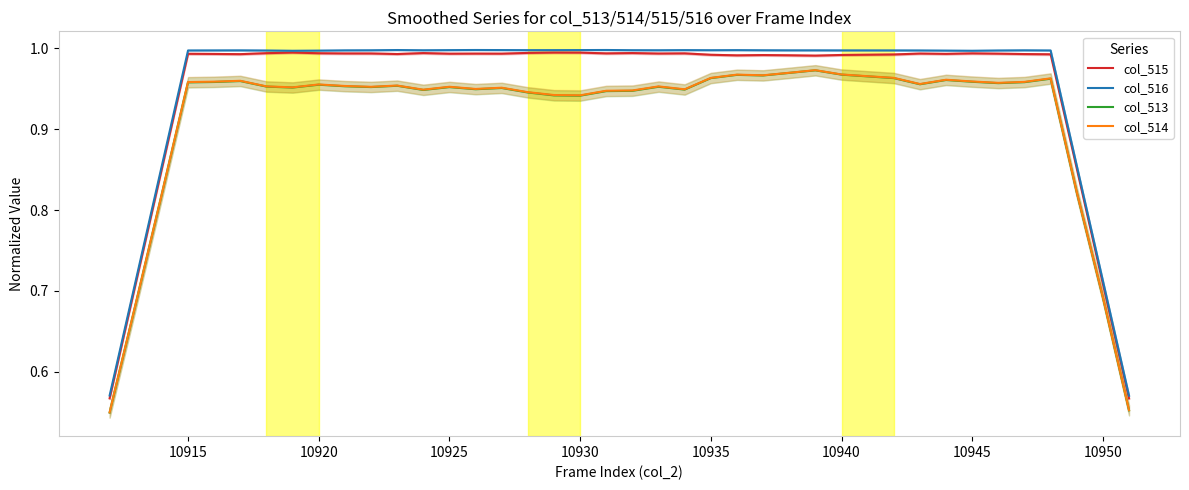

Is it true that col_516 equals 1.0 at 10945?

True